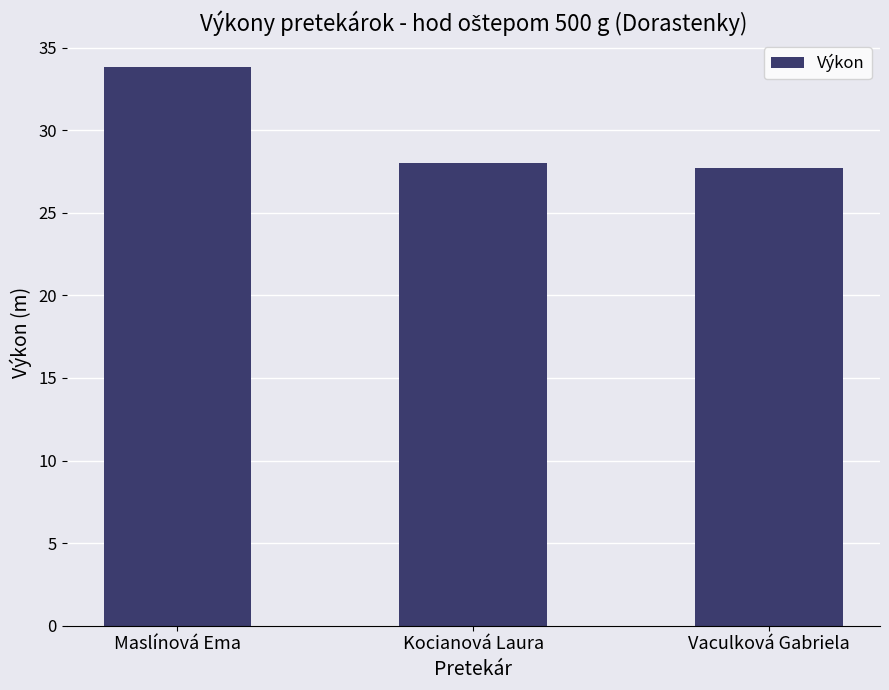

What is the minimum value shown in the chart?

27.7